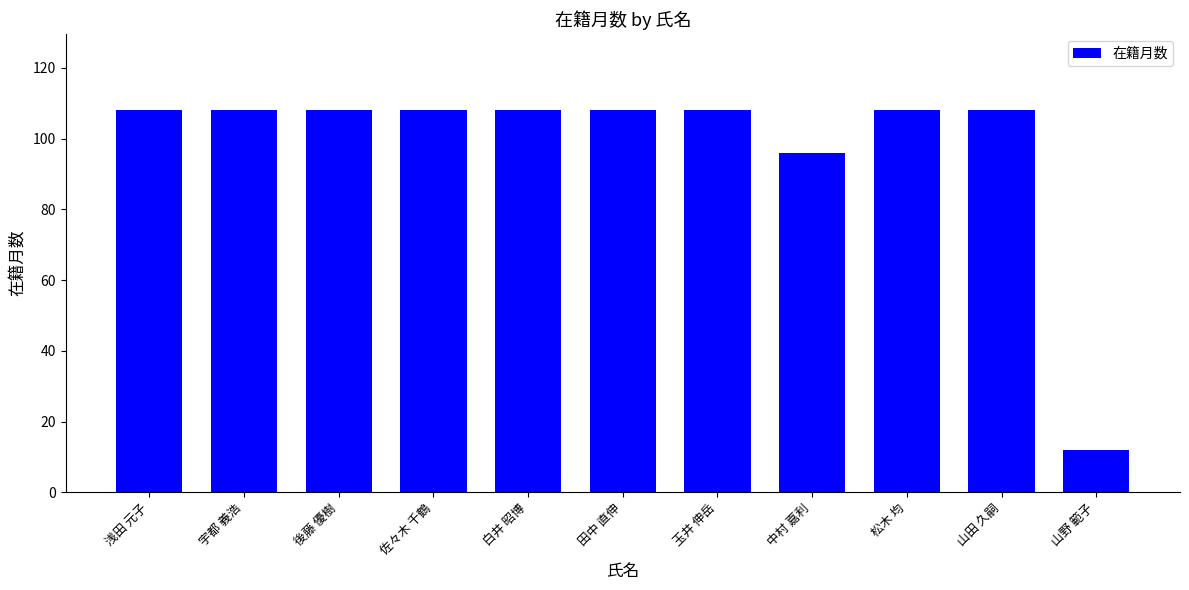

What is the sum of the values at 白井 昭博 and 玉井 伸岳?

216